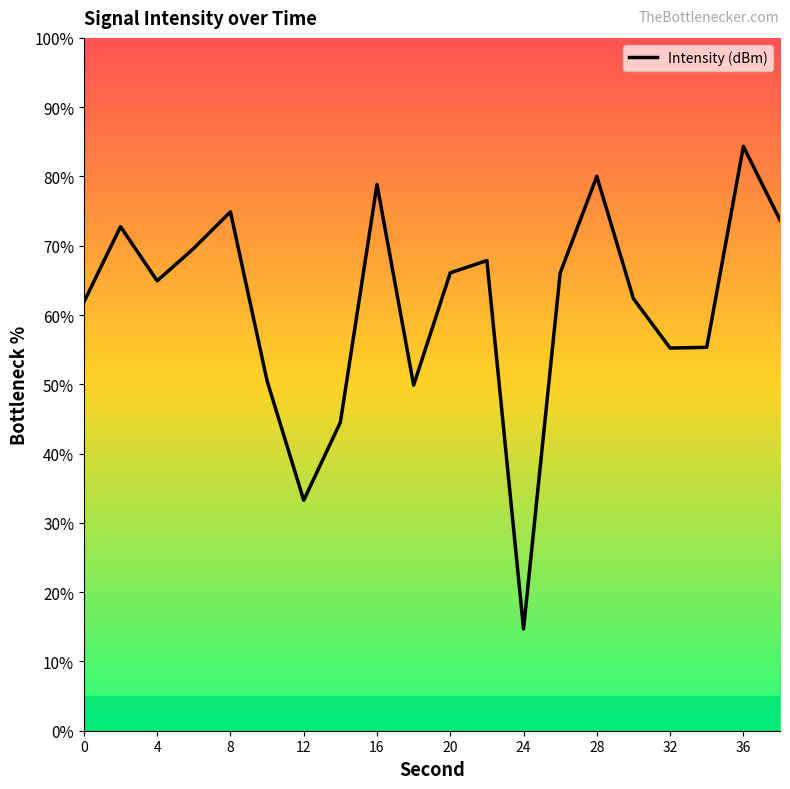

What is the maximum value shown in the chart?

84.3